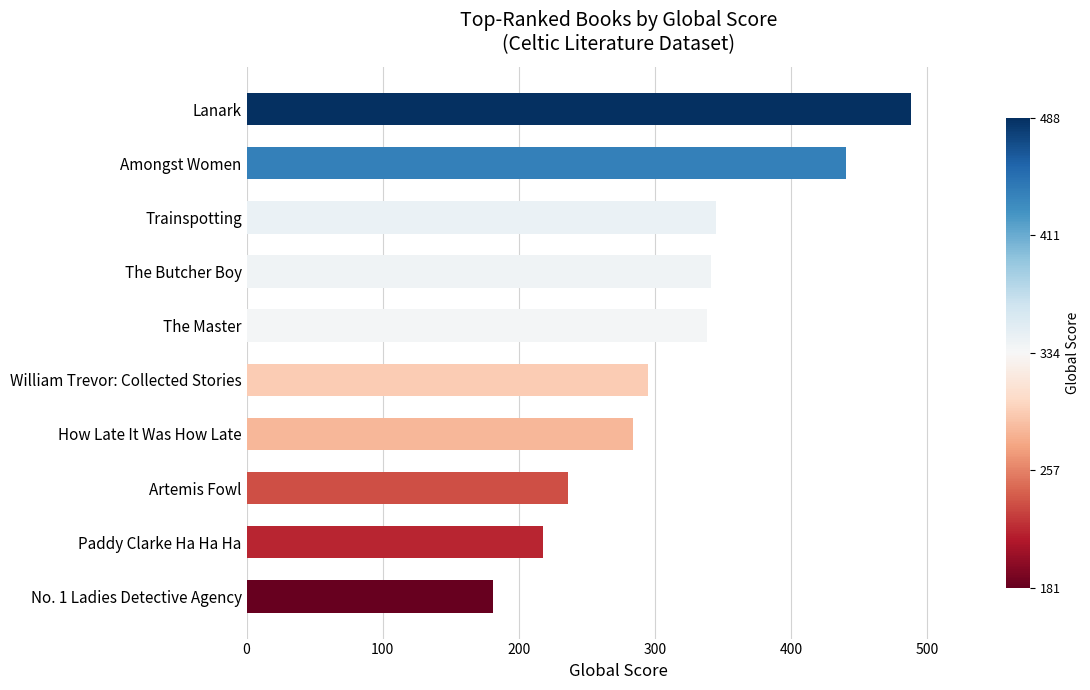

The value at William Trevor: Collected Stories is 295. True or false?

True